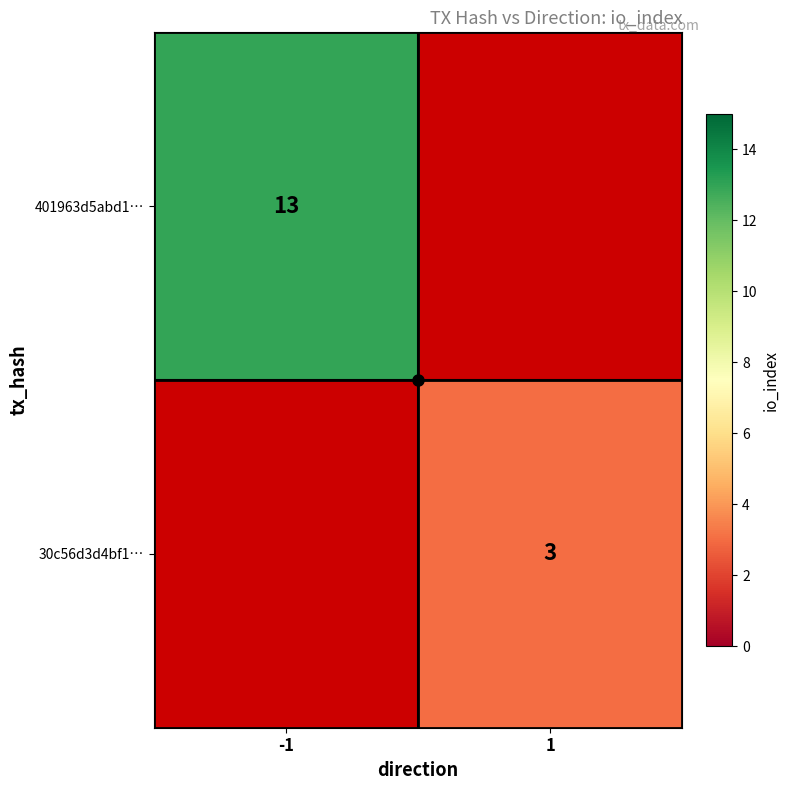

True or false: 30c56d3d4bf1… has a value of 1.0 at 1.

False